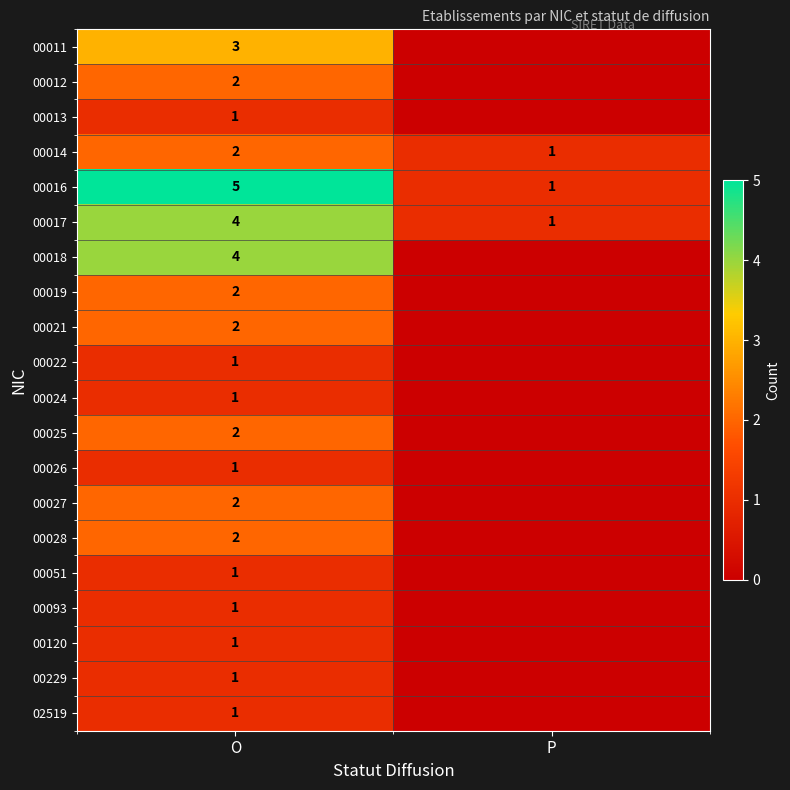

True or false: 00017 has a value of 1 at O.

False